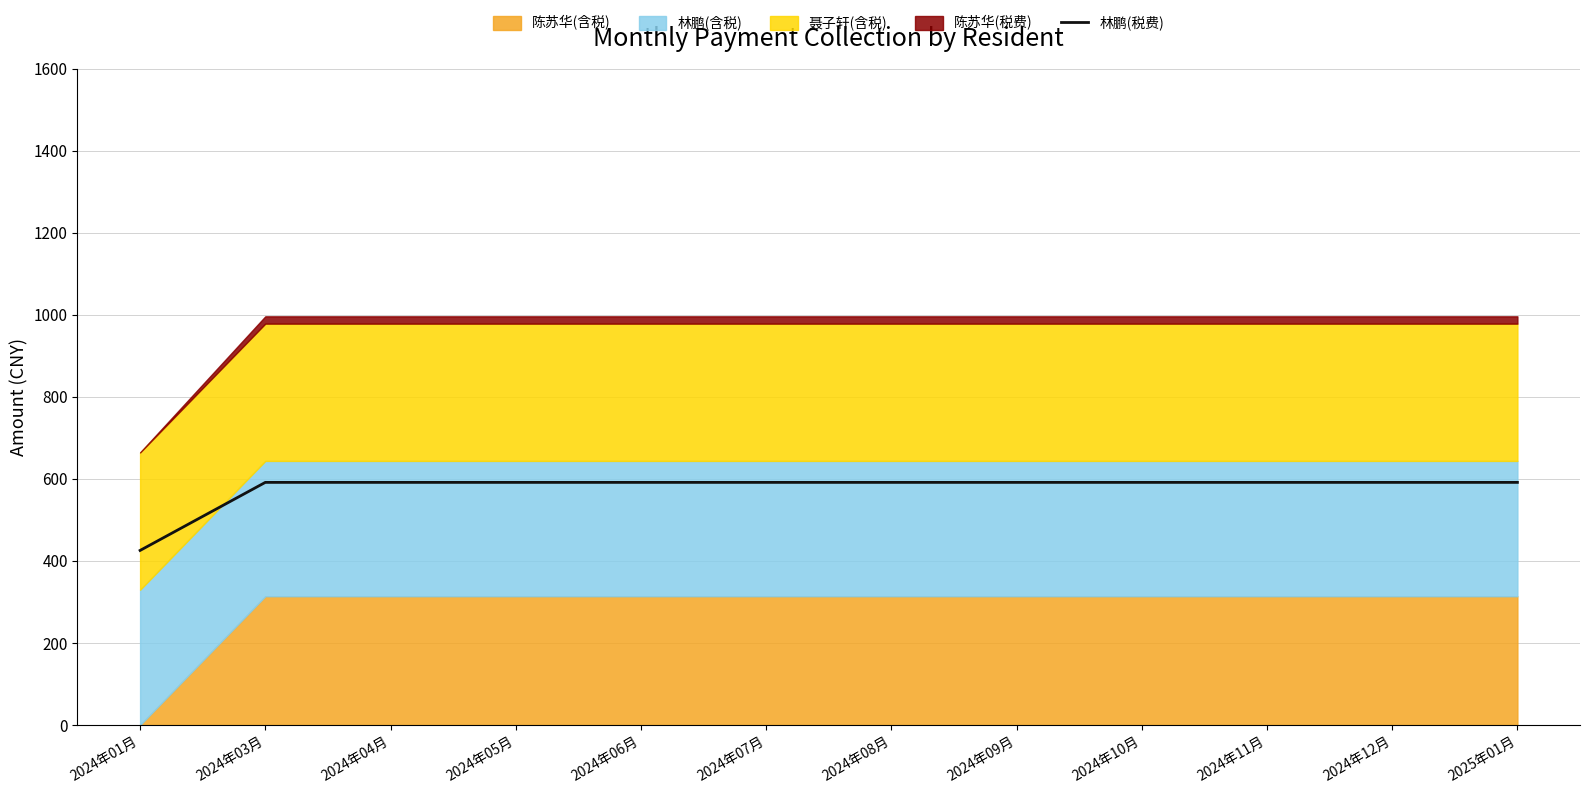

The chart shows a value of 425.6 at 2024年01月. True or false?

True